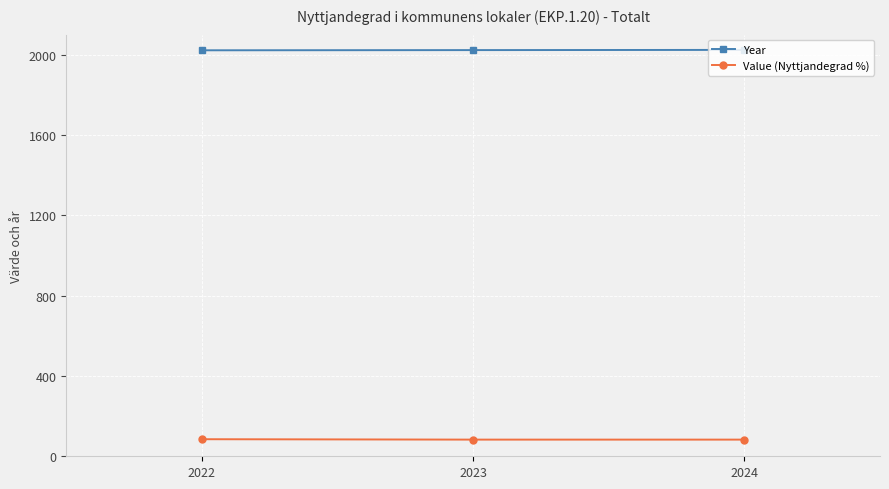

How many categories are shown in the chart?

3